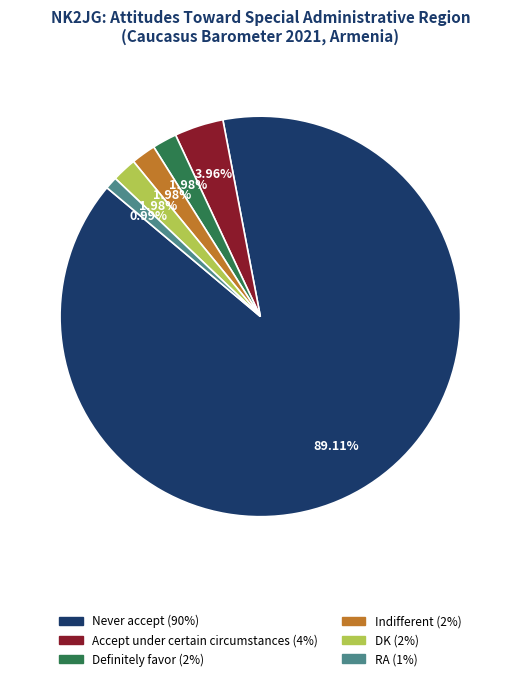

What is the largest slice in the pie chart?

Never accept